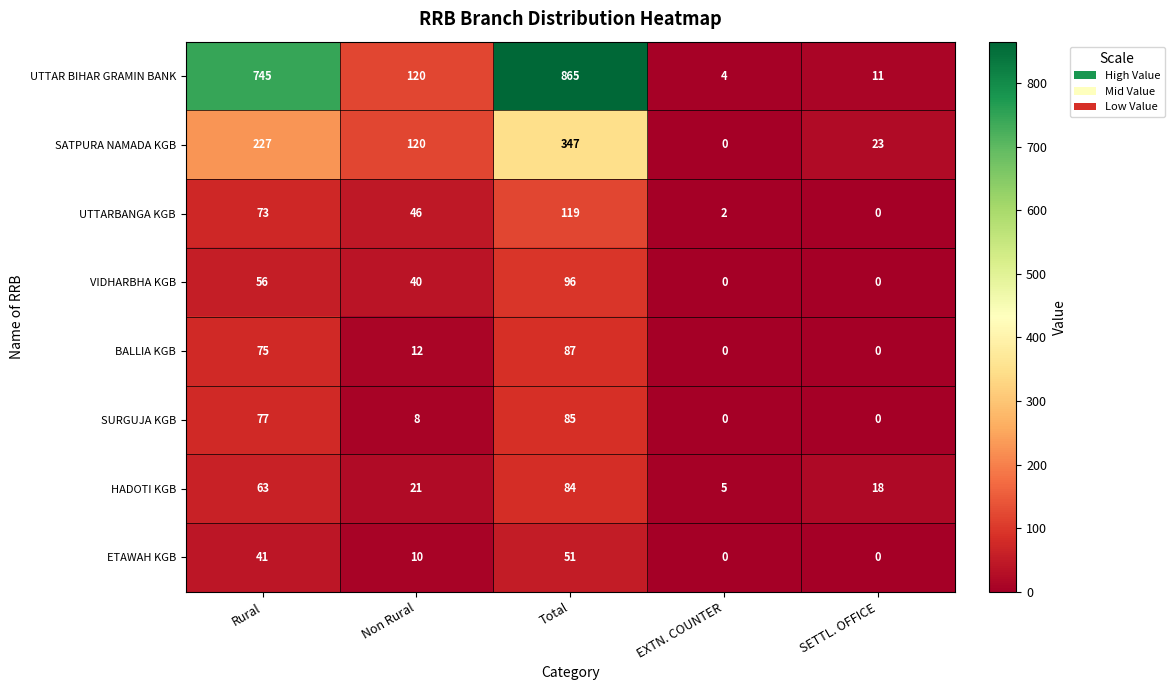

Which category has the lowest value in the SATPURA NAMADA KGB series?

EXTN. COUNTER